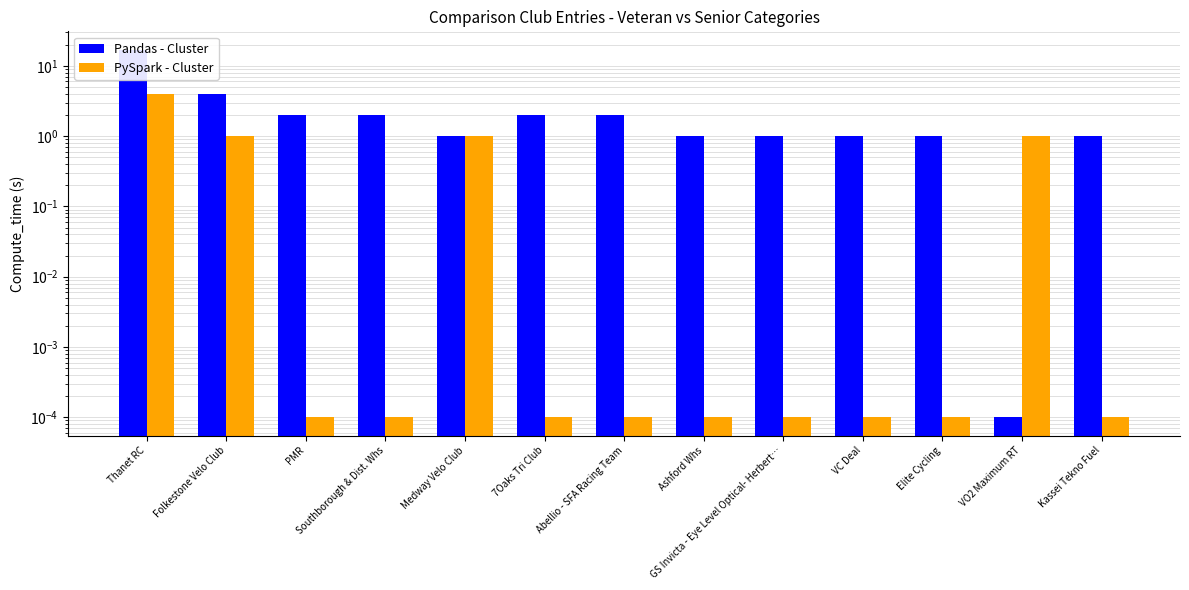

What is the label of the 2nd bar from the right?

VO2 Maximum RT